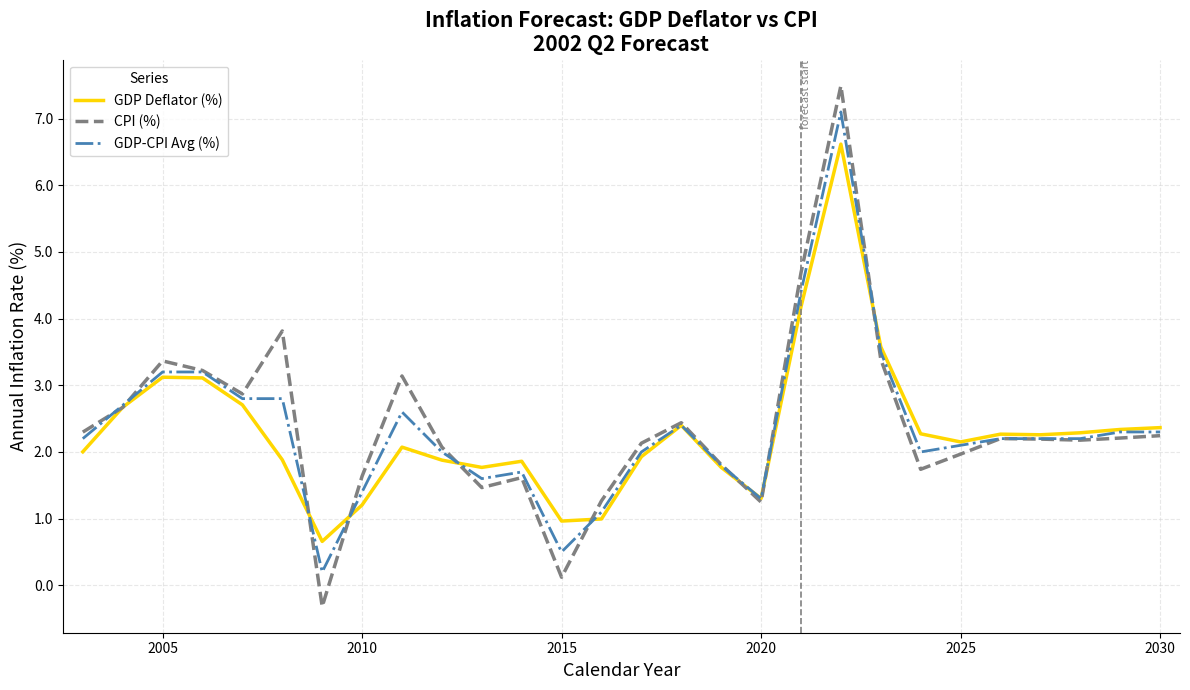

What is the maximum value shown in the chart?

7.5